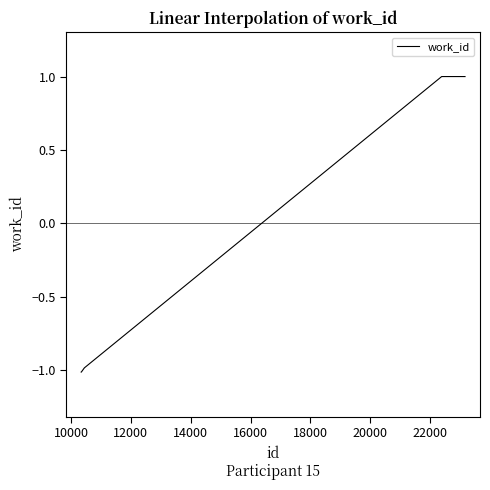

Reading right to left, extract all data points from this chart.

1.0	1.0	1.0	1.0	1.0	-1.0	-1.0	-1.0	-1.0	-1.0